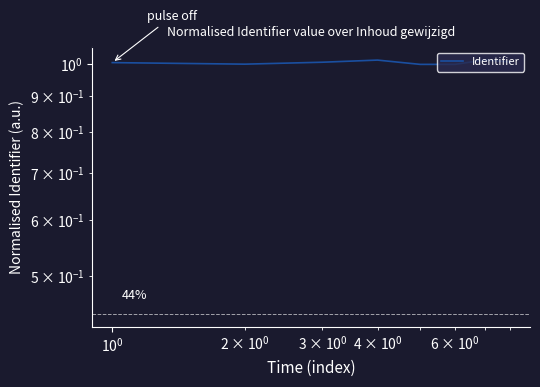

What is the sum of all values?

8.0